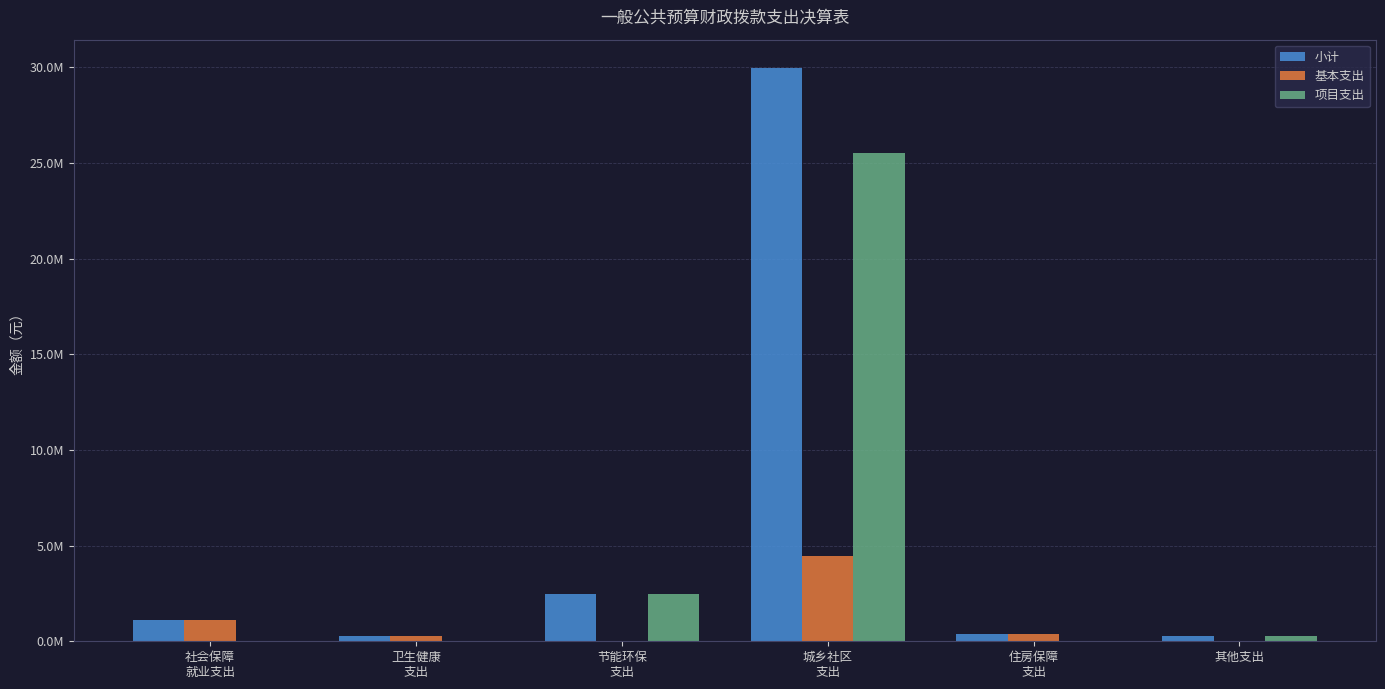

What are all the series names shown in the legend?

小计, 基本支出, 项目支出